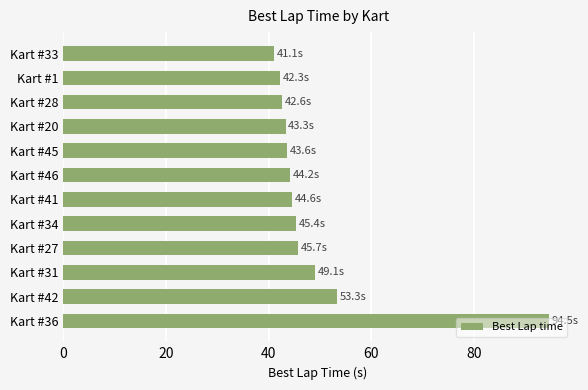

True or false: the data shows 45.7 at Kart #27.

True